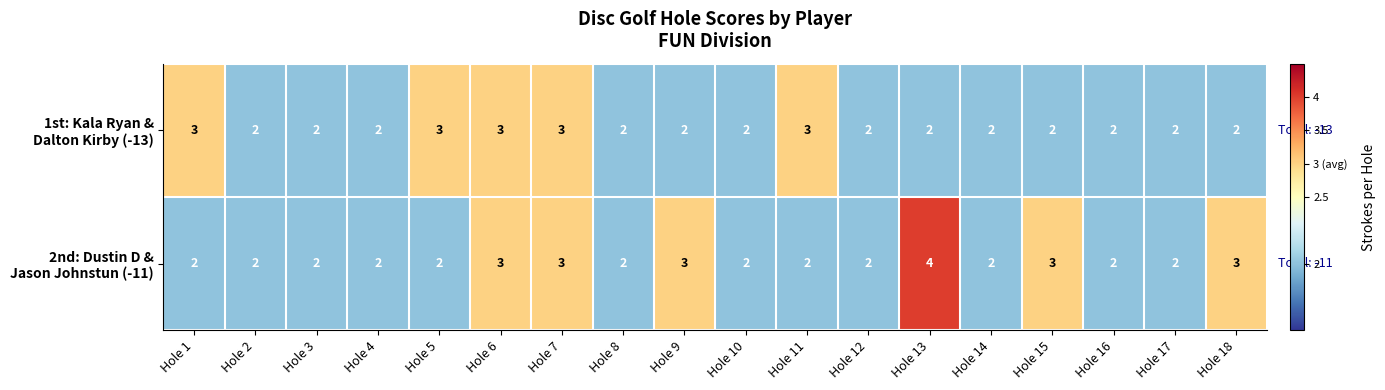

What is the maximum value shown in the chart?

4